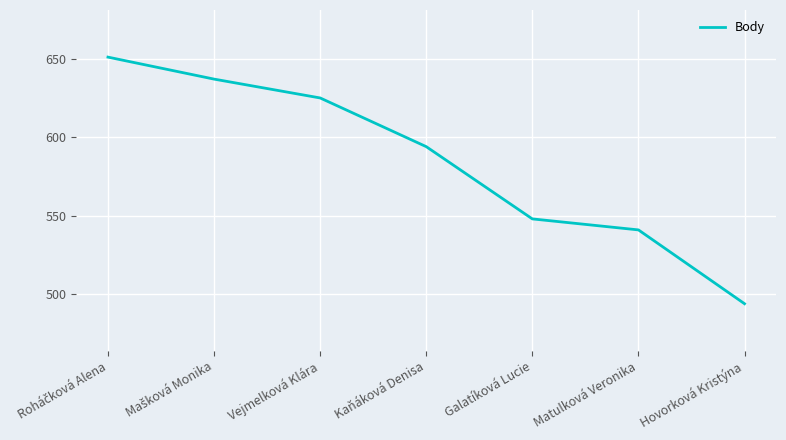

What position from the left is Hovorková Kristýna?

7